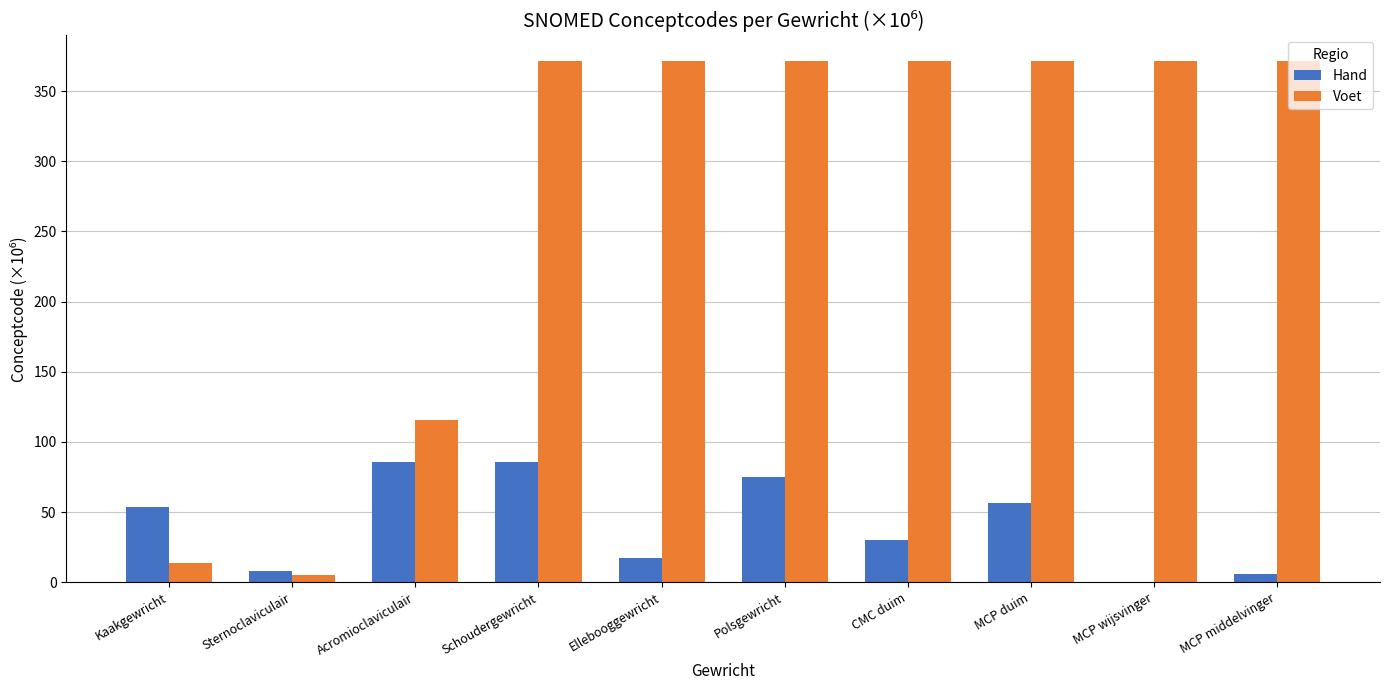

What value does the Hand series have at Kaakgewricht?

53.6